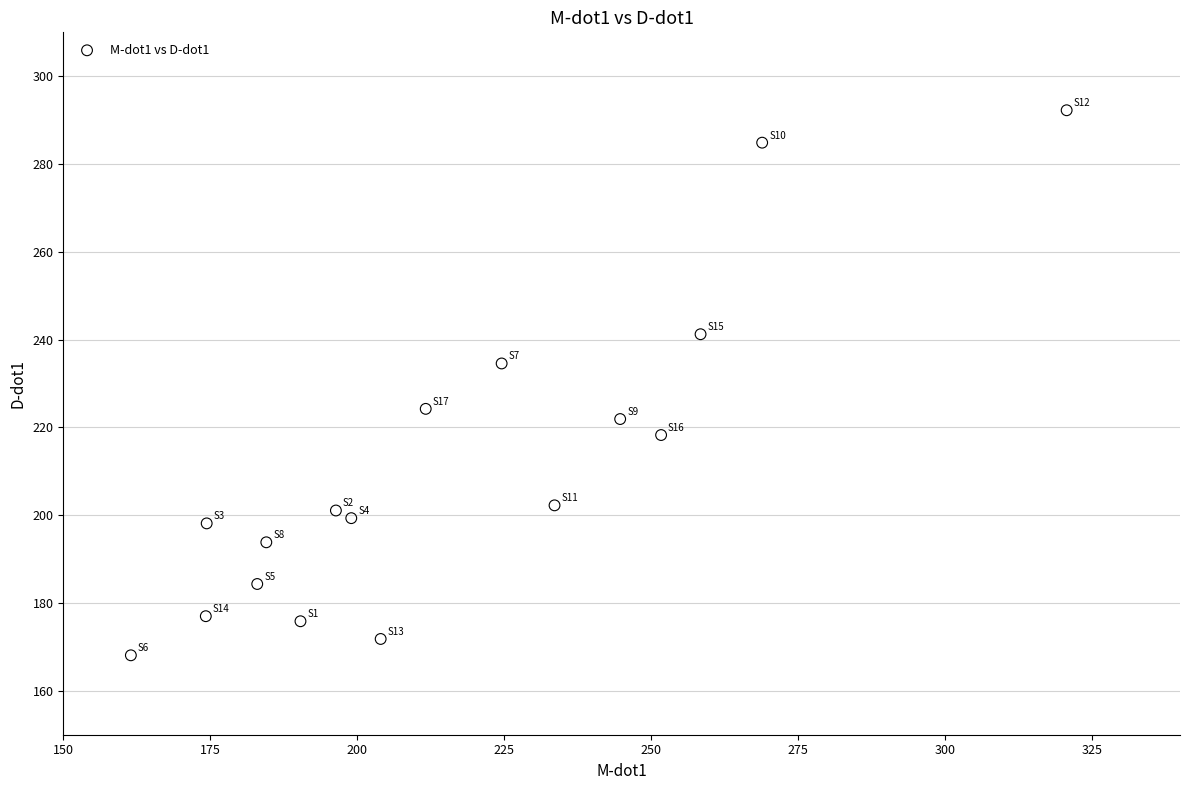

What is the range of Y values (max minus min)?

124.2